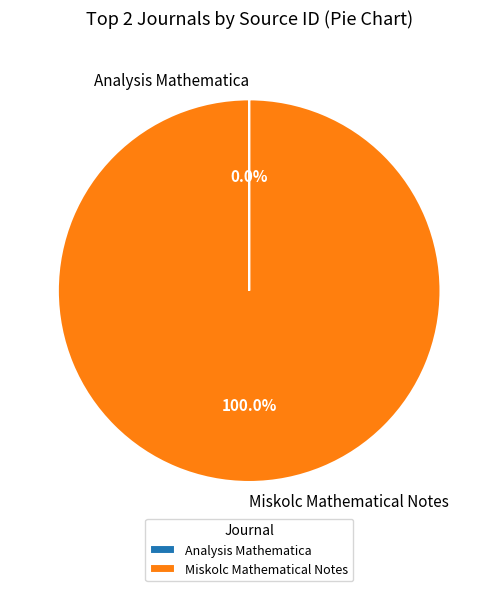

Is there a majority slice in this chart?

Yes